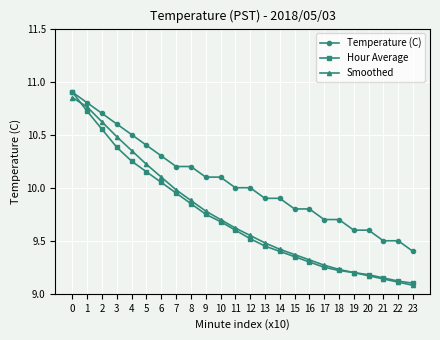

At how many categories does at least one series exceed 9?

24